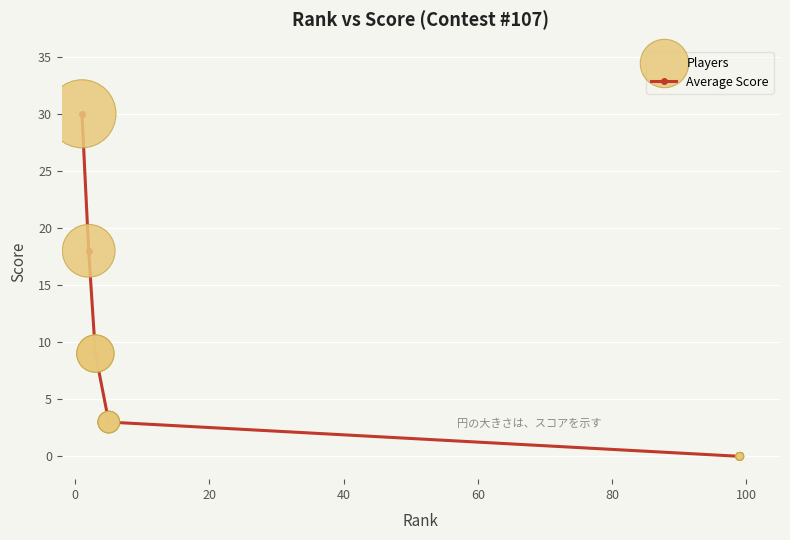

True or false: there are more than 2 points higher than both neighbors.

False